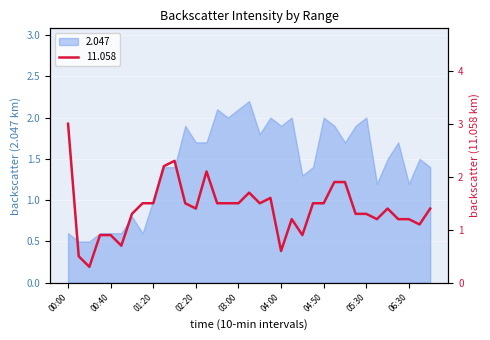

True or false: 2.047 has a value of 0.6 at 00:00.

True